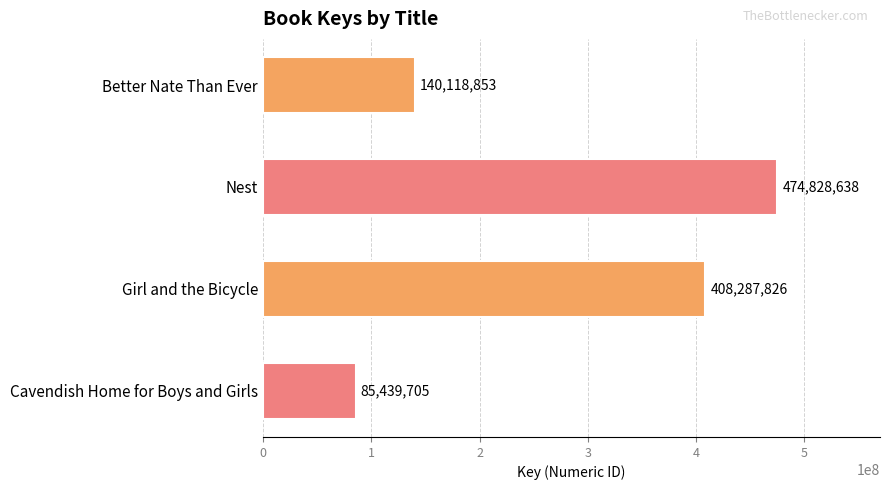

What is the greatest value displayed?

474828638